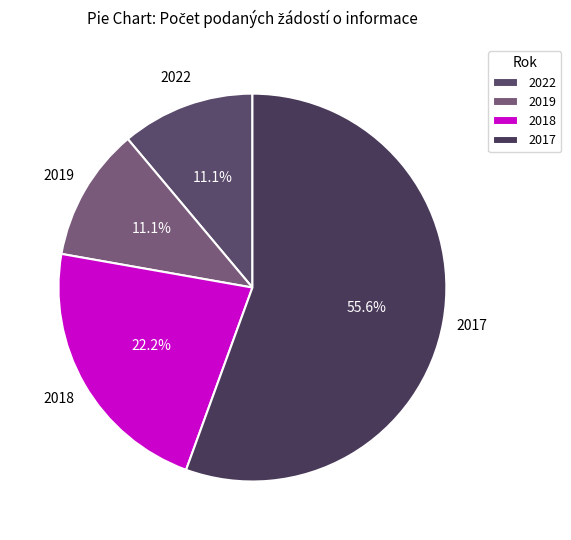

Is there a majority slice in this chart?

Yes